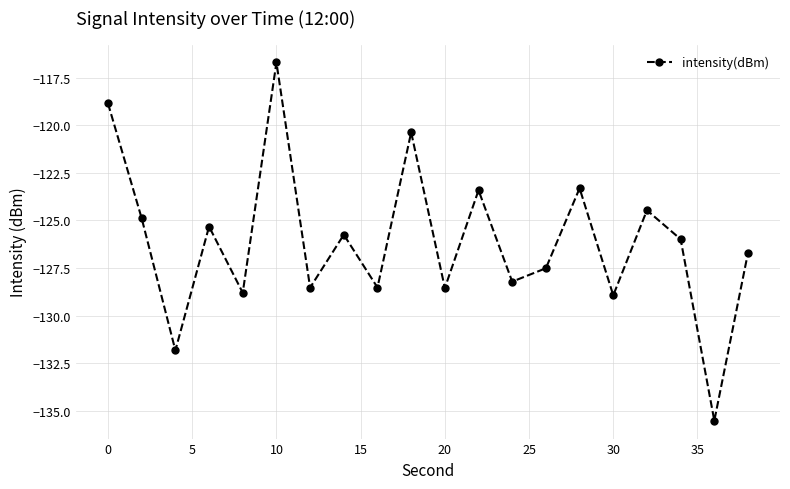

What is the minimum value shown in the chart?

-135.5